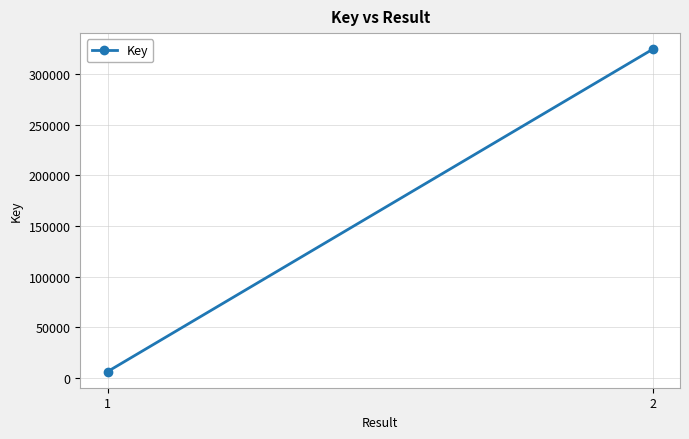

What is the value of the 1st point from the left?

6412